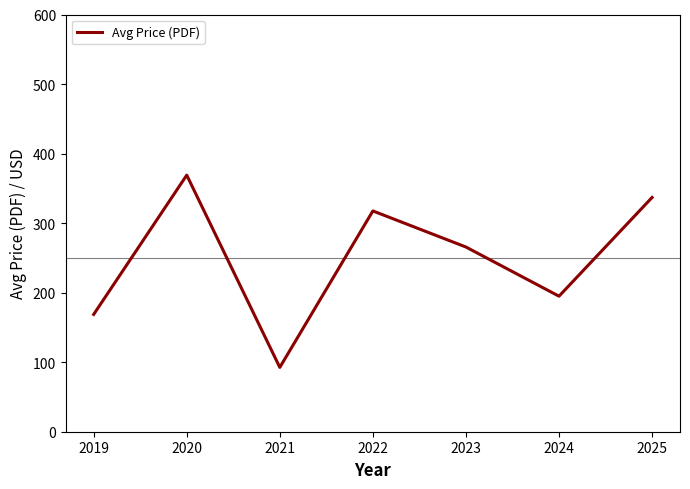

The chart shows a value of 194.9 at 2024. True or false?

True